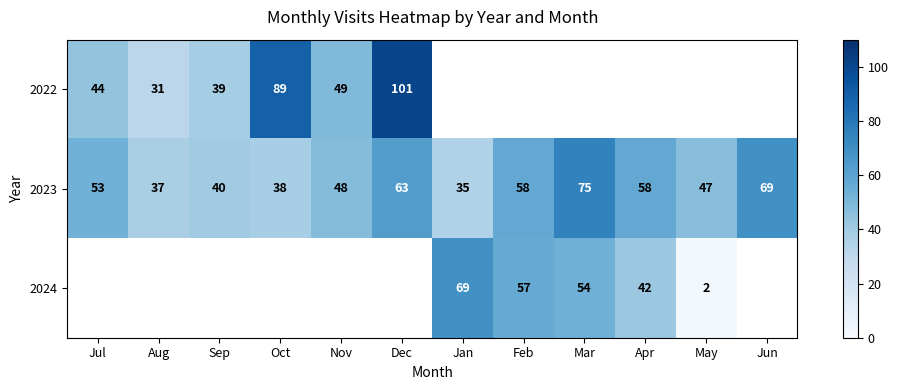

Which has a higher value, Jan or Jun?

Jun